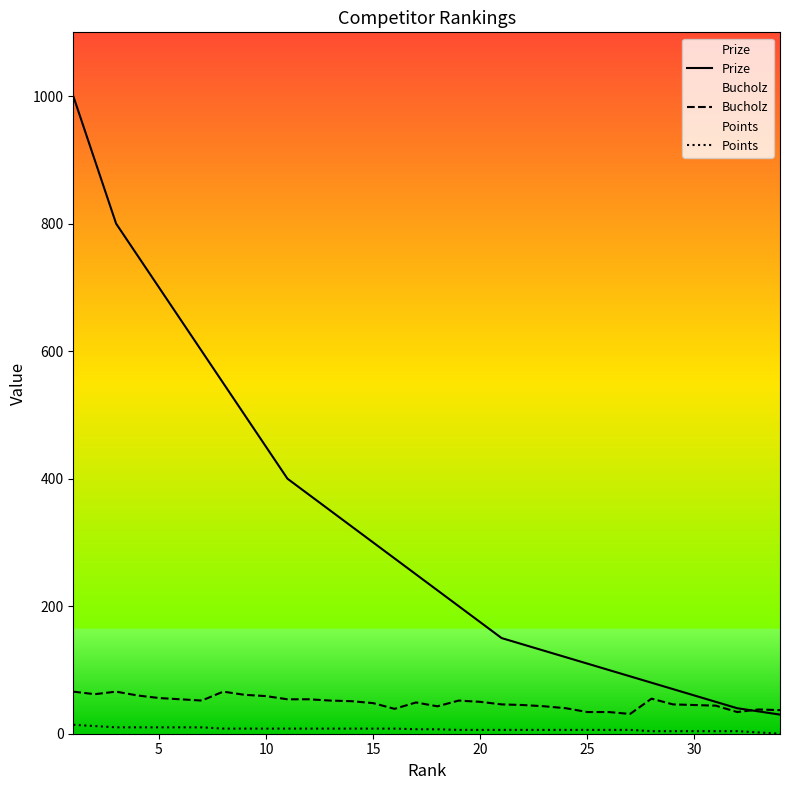

What are all the series names shown in the legend?

Prize, Bucholz, Points